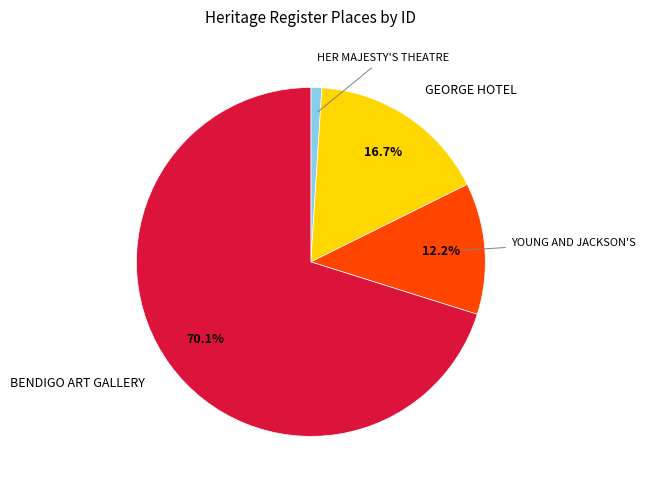

Is there any slice that represents more than half of the pie?

Yes